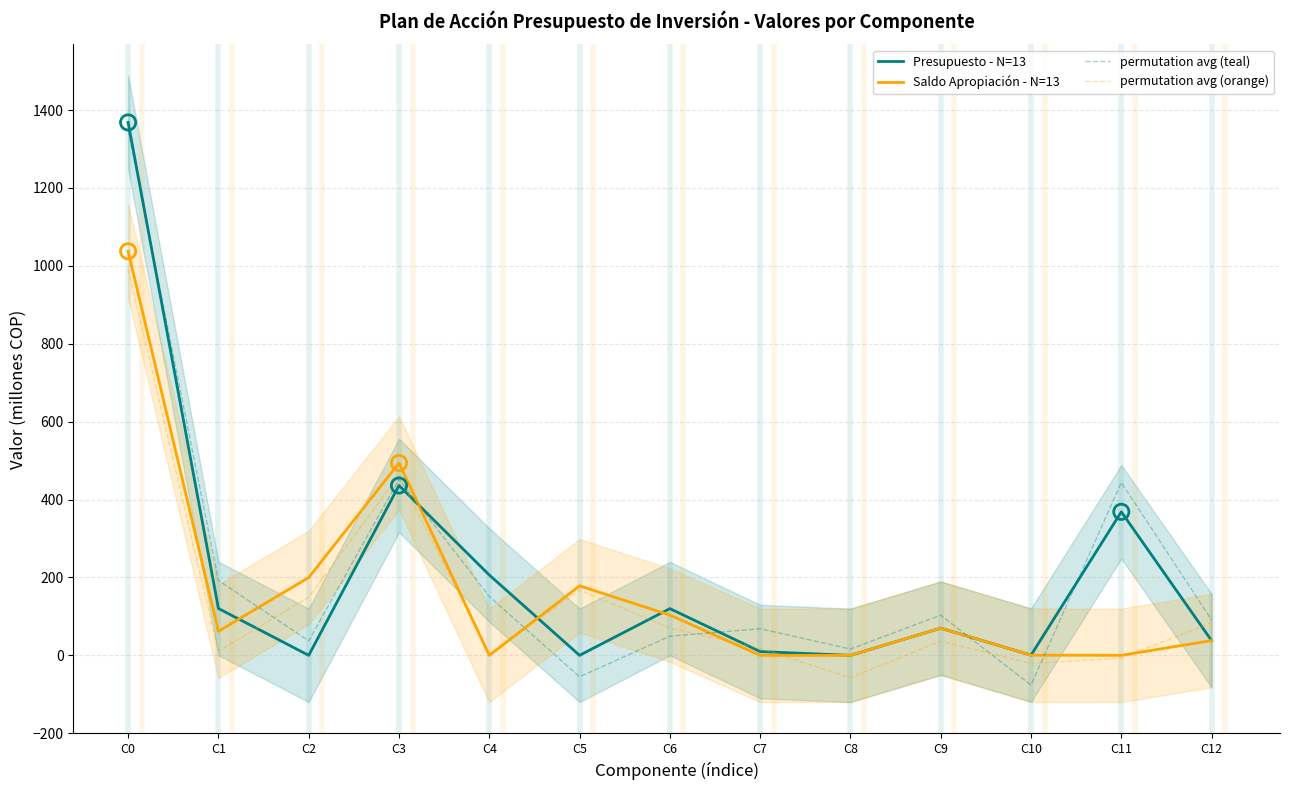

What is the total value across all series at C9?

279.1